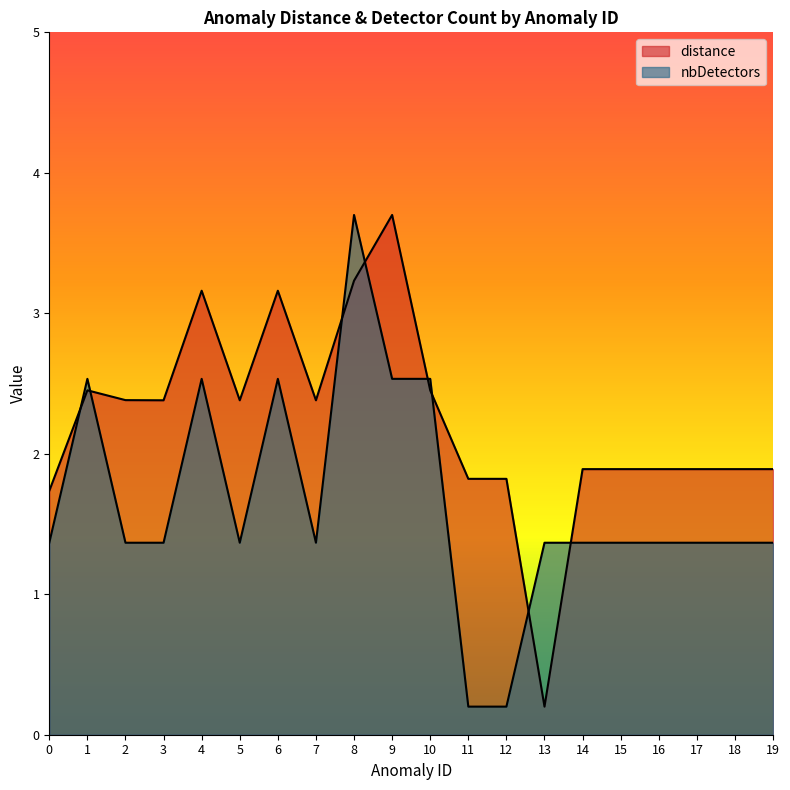

Reading left to right, what are all the values shown in this chart?

distance: 1.7	2.5	2.4	2.4	3.2	2.4	3.2	2.4	3.2	3.7	2.5	1.8	1.8	0.2	1.9	1.9	1.9	1.9	1.9	1.9
nbDetectors: 1.4	2.5	1.4	1.4	2.5	1.4	2.5	1.4	3.7	2.5	2.5	0.2	0.2	1.4	1.4	1.4	1.4	1.4	1.4	1.4